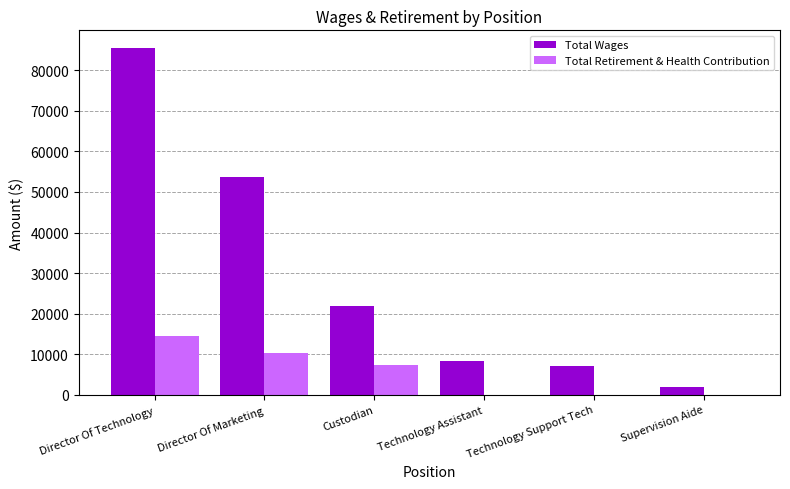

Where is Total Wages nearest to the value 43752?

Director Of Marketing